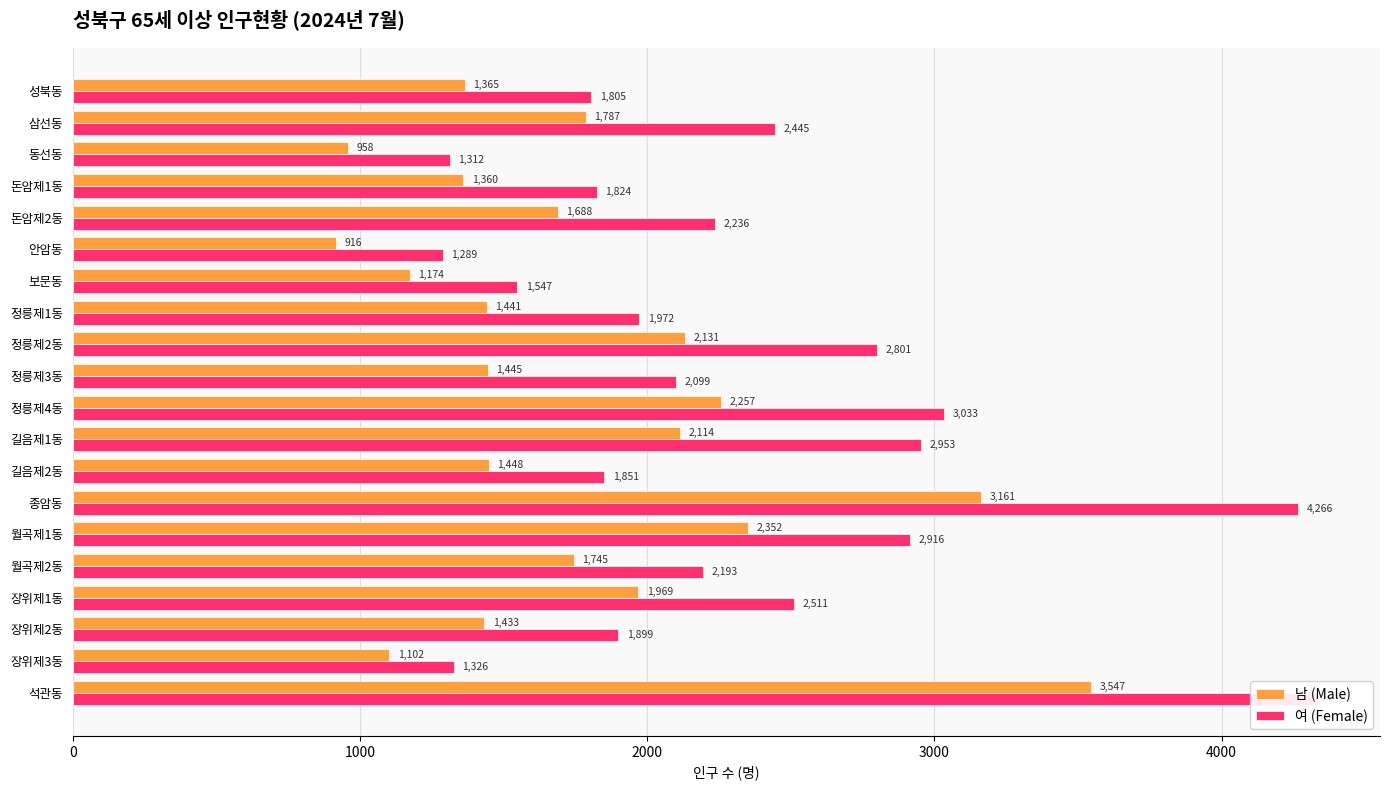

How many bars are there in each group?

2